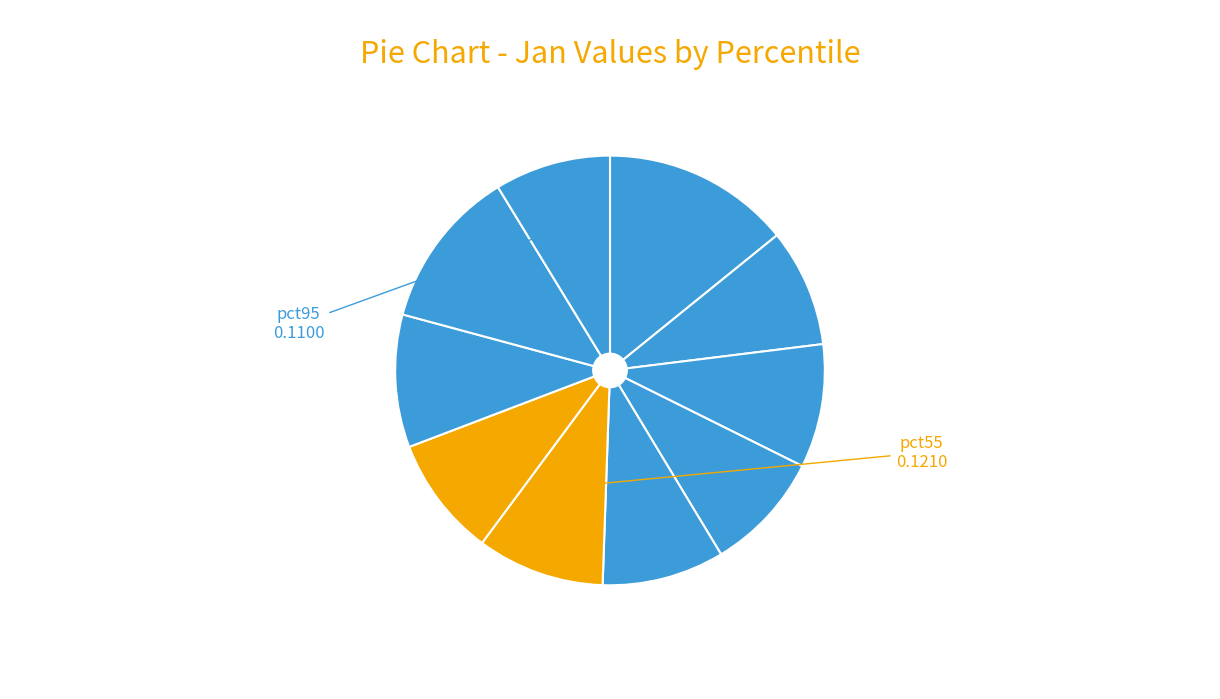

How many slices are in this pie chart?

10